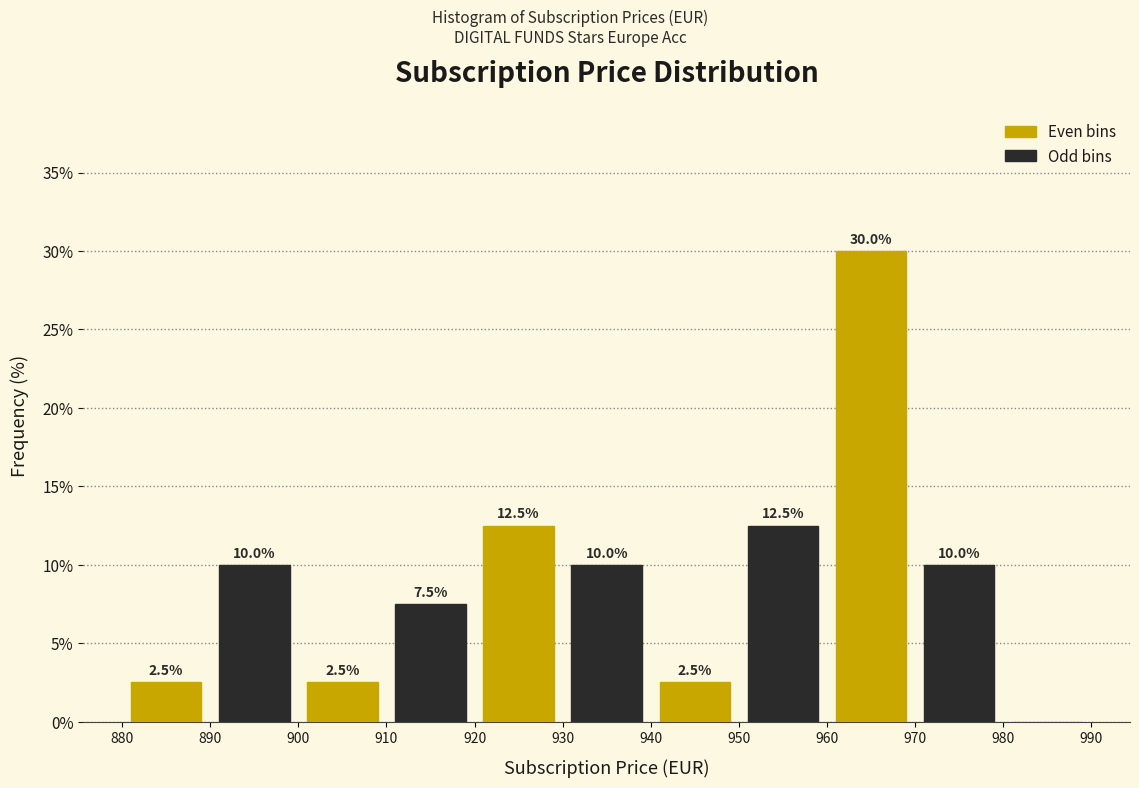

Which range on the x-axis has the tallest bar?

960 to 970